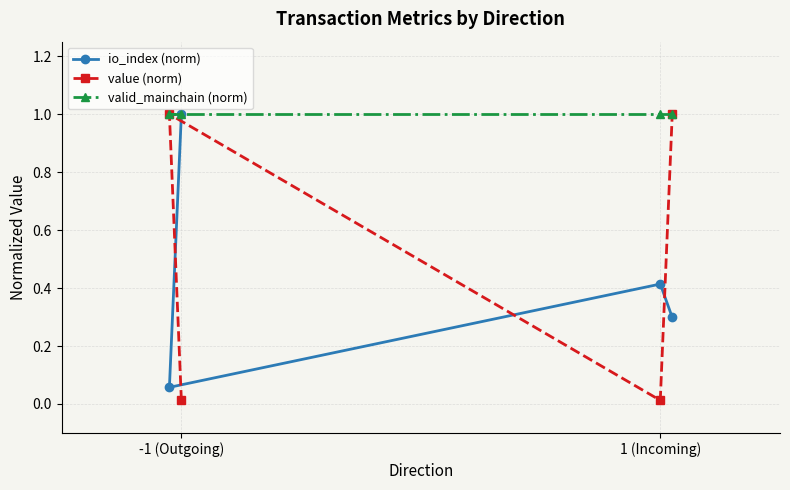

Which series changed the most between -1 (Outgoing) and 1 (Incoming)?

io_index (norm)